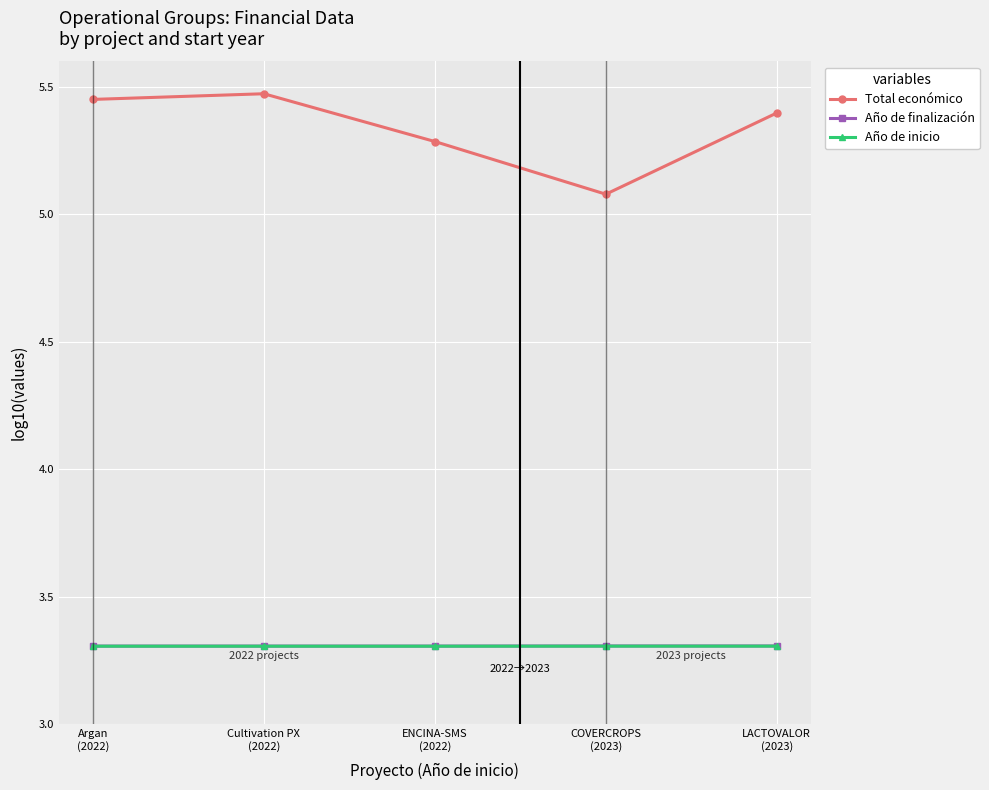

What position from the right is Cultivation PX
(2022)?

4